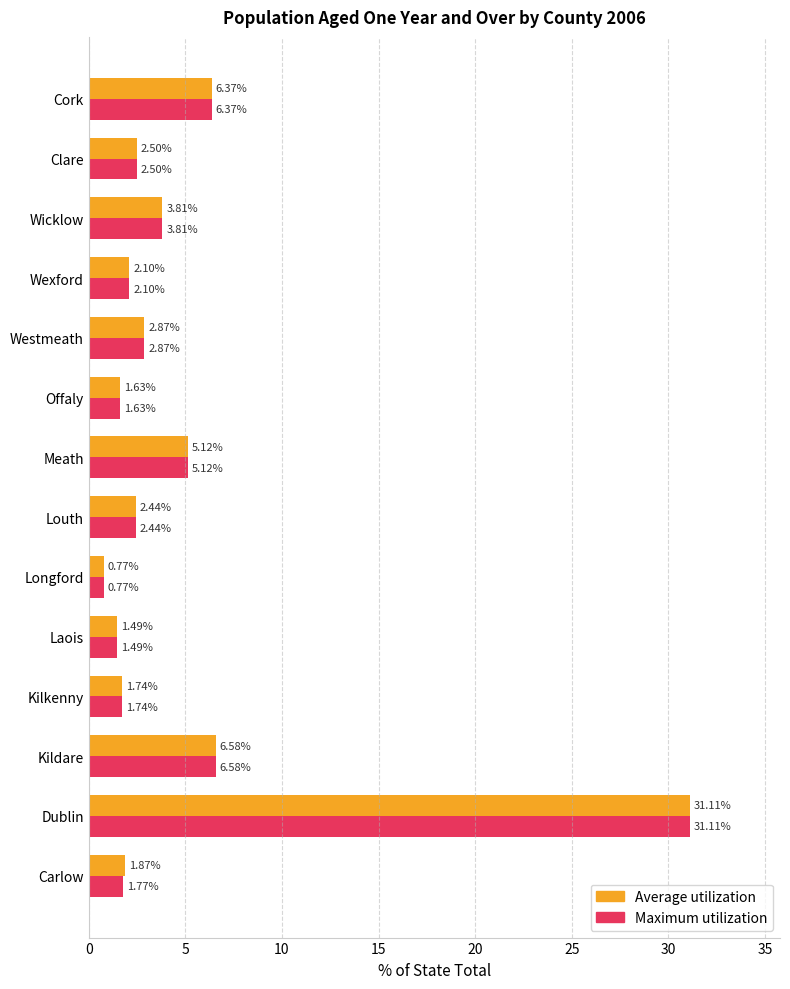

Rank the categories by Maximum utilization value from lowest to highest.

Longford, Laois, Offaly, Kilkenny, Carlow, Wexford, Louth, Clare, Westmeath, Wicklow, Meath, Cork, Kildare, Dublin